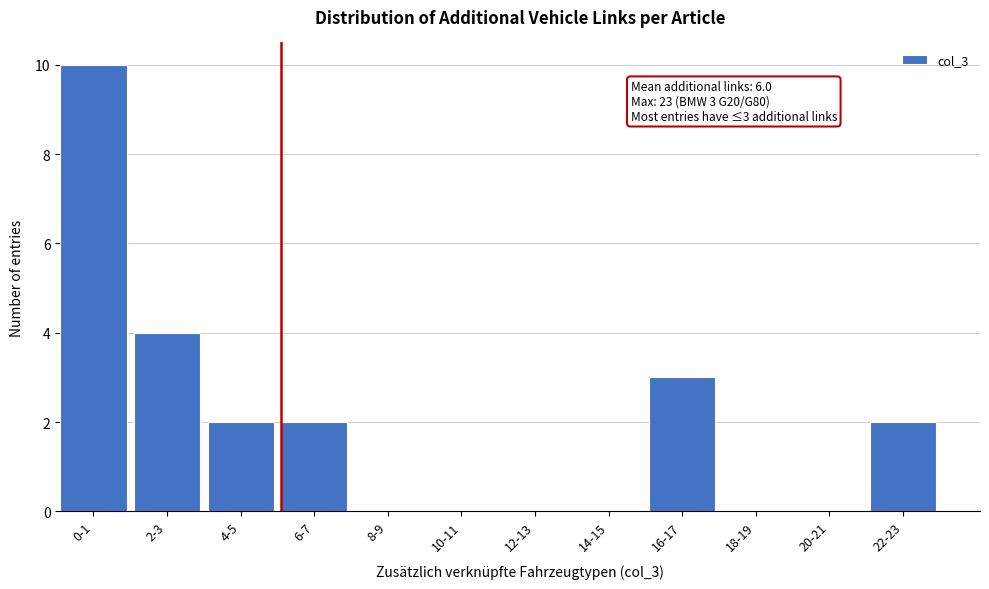

Reading left to right, what are all the values shown in this chart?

0-1=10	2-3=4	4-5=2	6-7=2	8-9=0	10-11=0	12-13=0	14-15=0	16-17=3	18-19=0	20-21=0	22-23=2